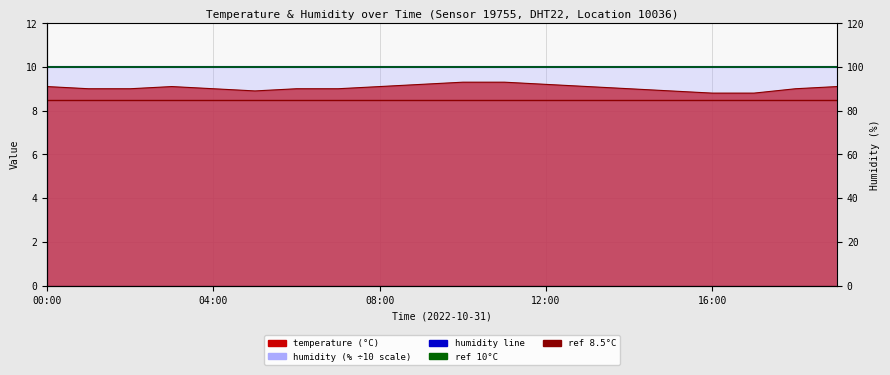

What is the label of the 2nd point from the left?

01:00